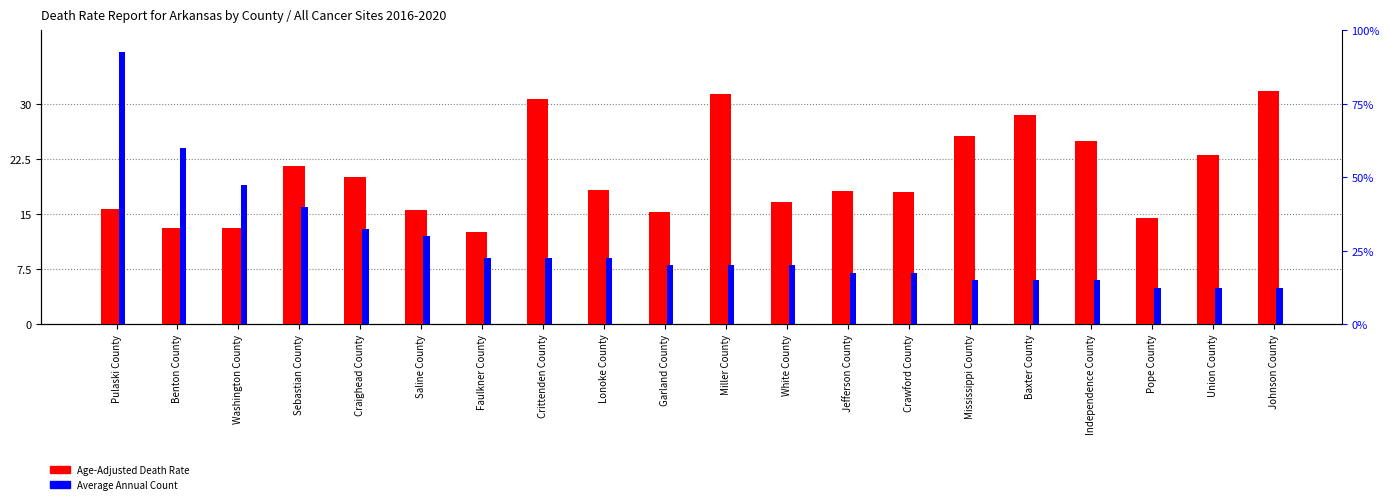

Reading right to left, transcribe all the data shown in this chart.

Age-Adjusted Death Rate: Johnson County=31.8	Union County=23.1	Pope County=14.4	Independence County=24.9	Baxter County=28.5	Mississippi County=25.6	Crawford County=18.0	Jefferson County=18.1	White County=16.6	Miller County=31.3	Garland County=15.3	Lonoke County=18.3	Crittenden County=30.7	Faulkner County=12.5	Saline County=15.6	Craighead County=20.0	Sebastian County=21.6	Washington County=13.1	Benton County=13.1	Pulaski County=15.7
Average Annual Count: Johnson County=5.0	Union County=5.0	Pope County=5.0	Independence County=6.0	Baxter County=6.0	Mississippi County=6.0	Crawford County=7.0	Jefferson County=7.0	White County=8.0	Miller County=8.0	Garland County=8.0	Lonoke County=9.0	Crittenden County=9.0	Faulkner County=9.0	Saline County=12.0	Craighead County=13.0	Sebastian County=16.0	Washington County=19.0	Benton County=24.0	Pulaski County=37.0